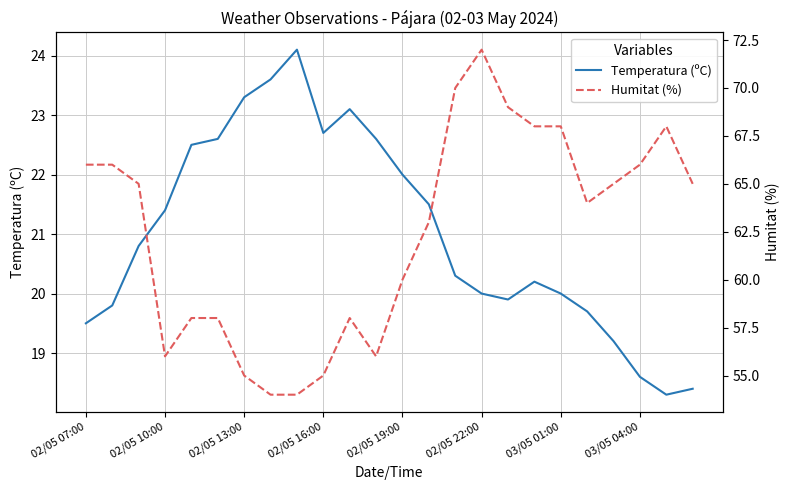

Between 02/05 07:00 and 19, which is larger?

19